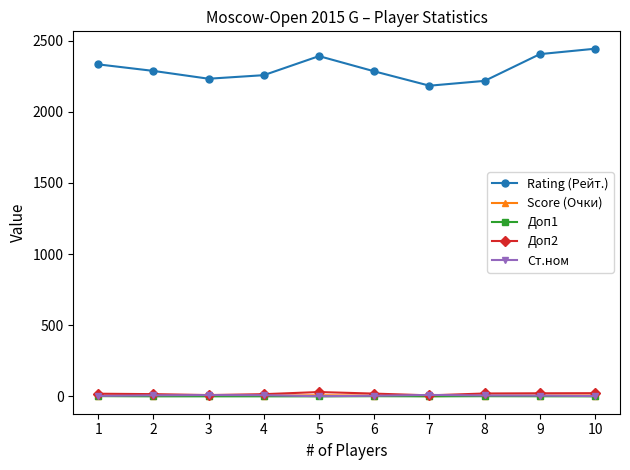

Which series has the widest spread of values?

Rating (Рейт.)